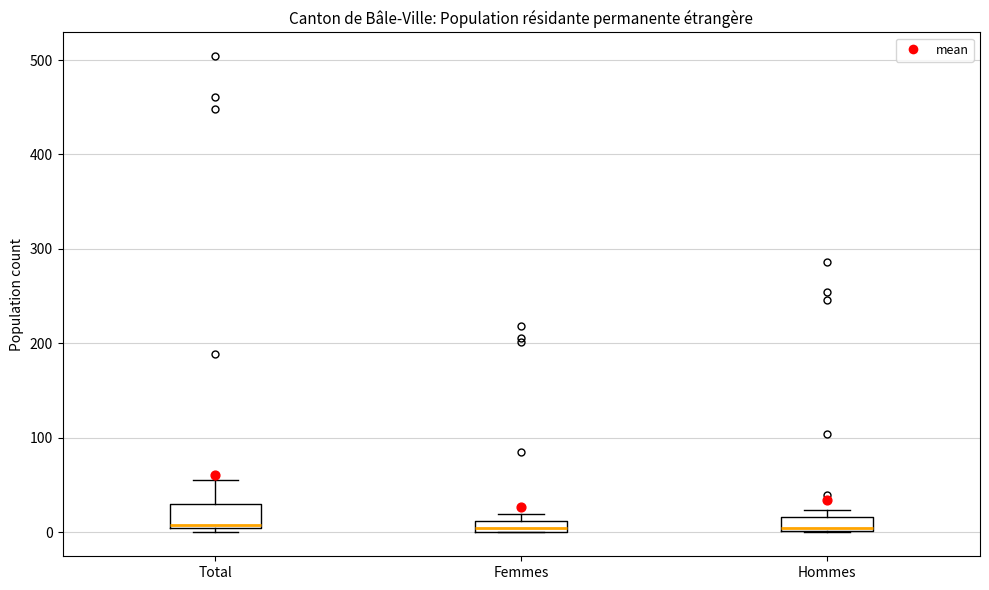

Comparing the boxes themselves (not the whiskers), which one is the tallest?

Total